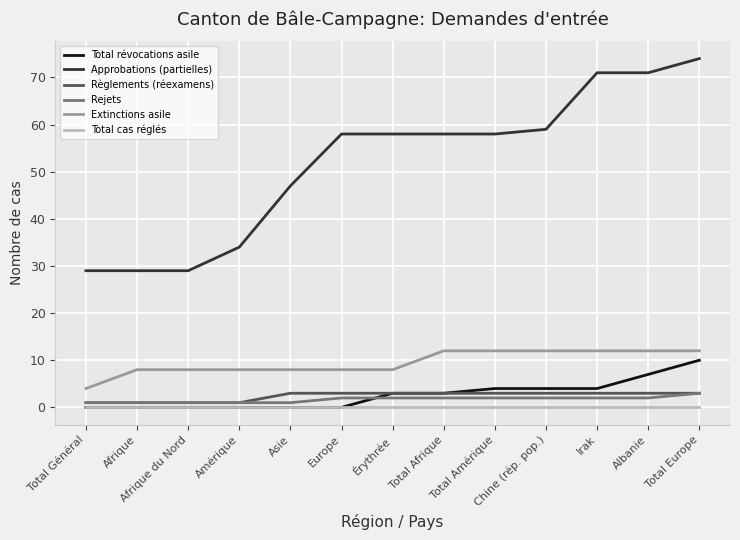

What is the greatest value displayed?

74